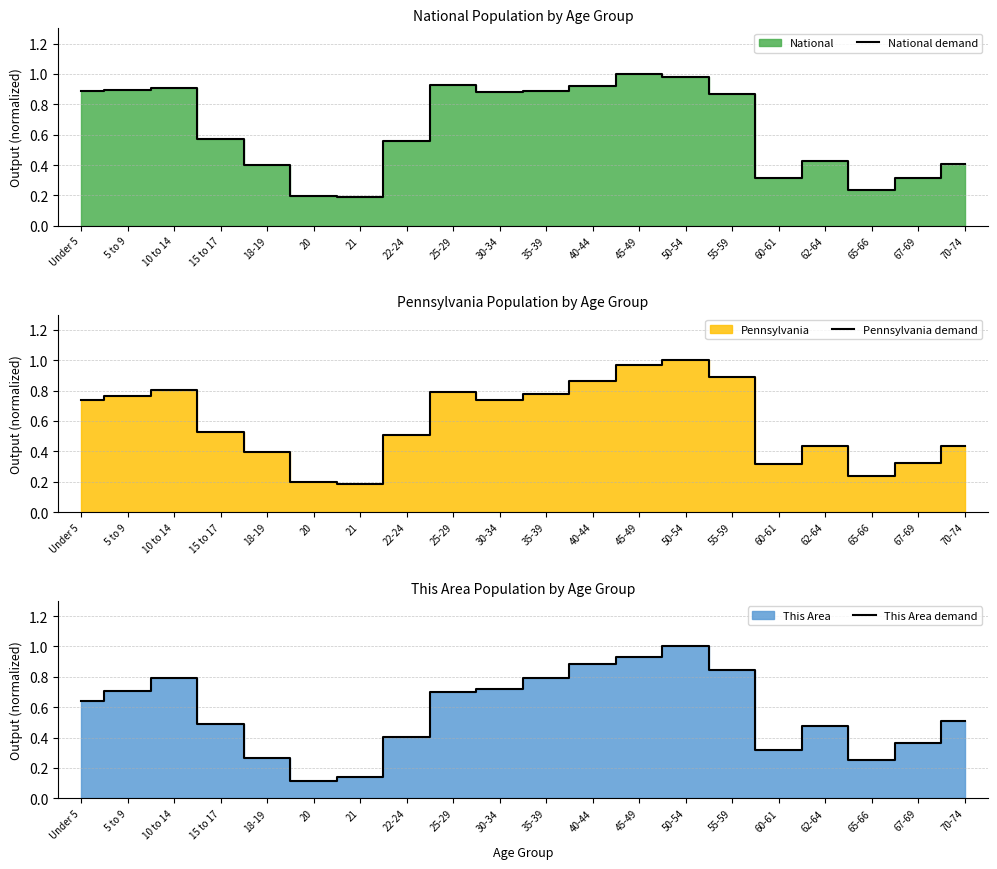

What is the value of the Pennsylvania demand point at the 1st from the left?

0.7